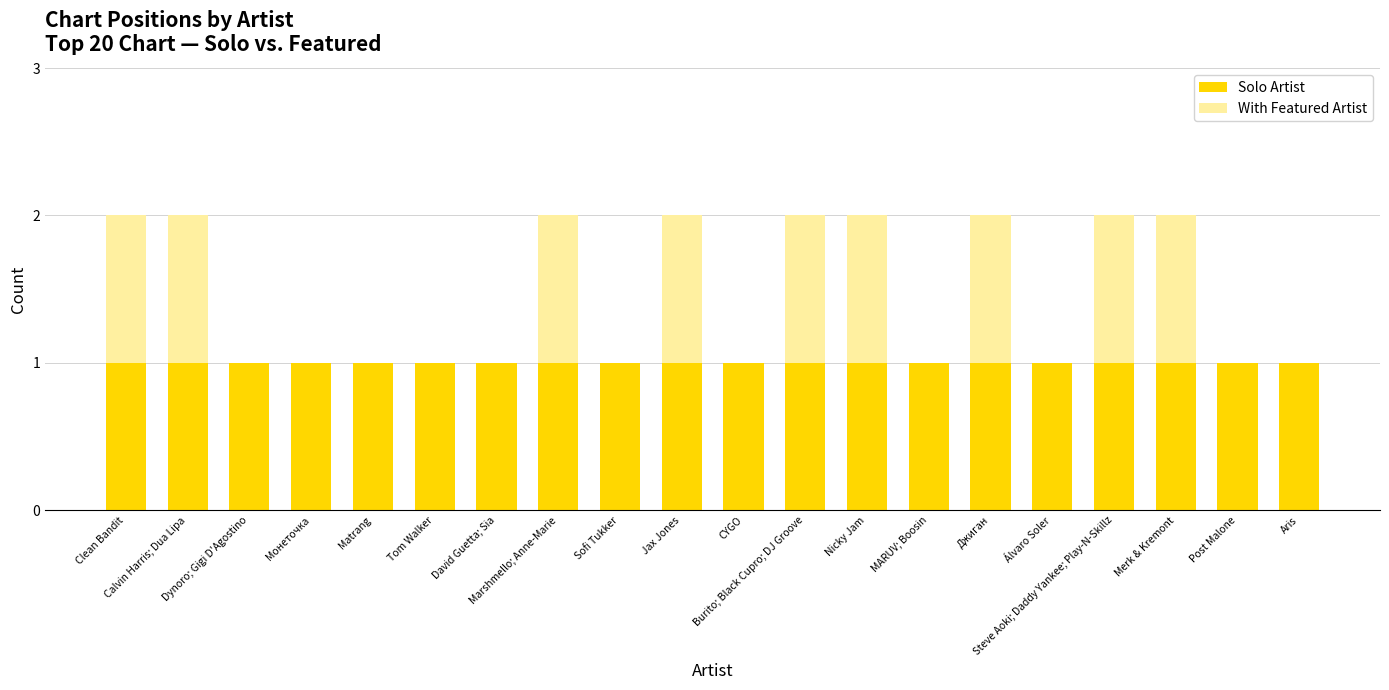

What is the approximate value of Solo Artist at Post Malone?

1